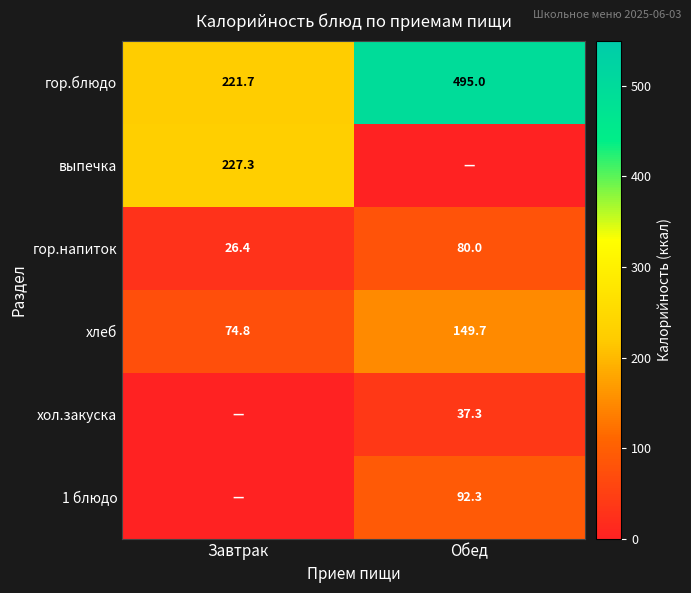

What is the difference between the хлеб values at Обед and Завтрак?

74.9